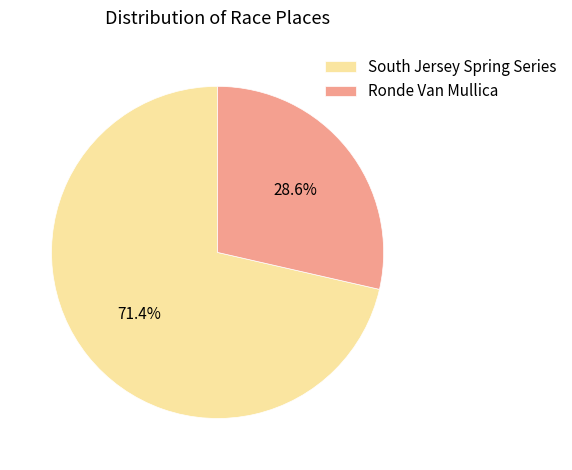

Rank the categories by value from highest to lowest.

South Jersey Spring Series, Ronde Van Mullica